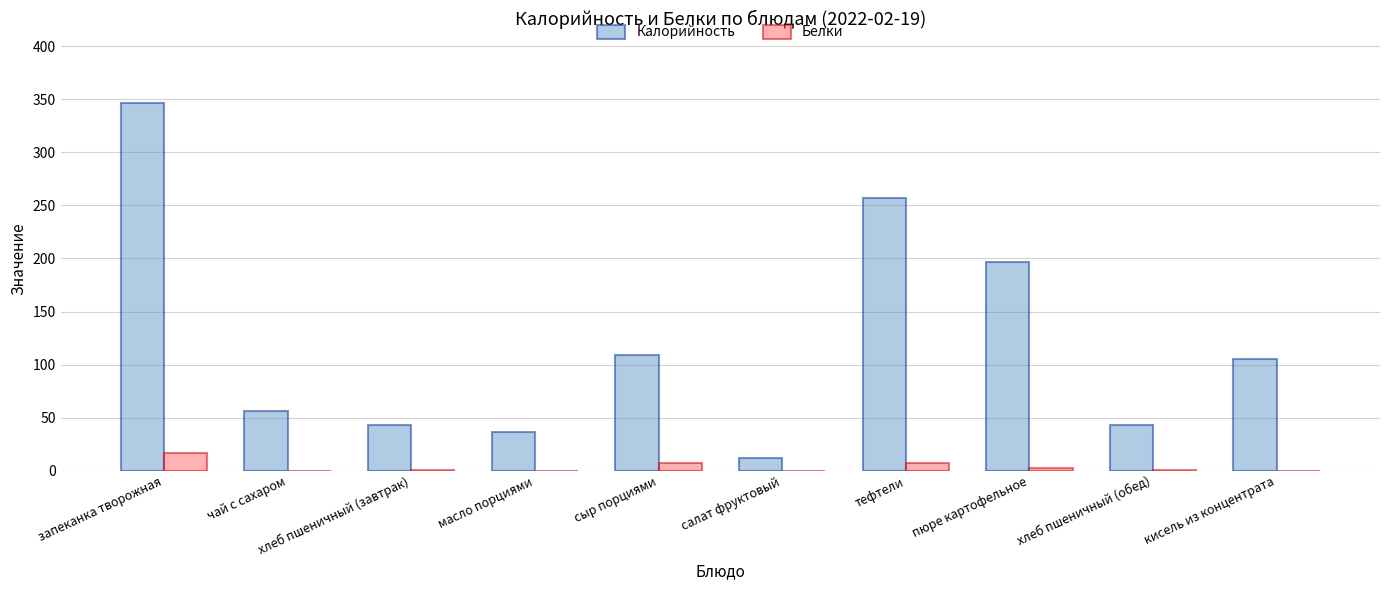

What is the sum of all Калорийность values?

1205